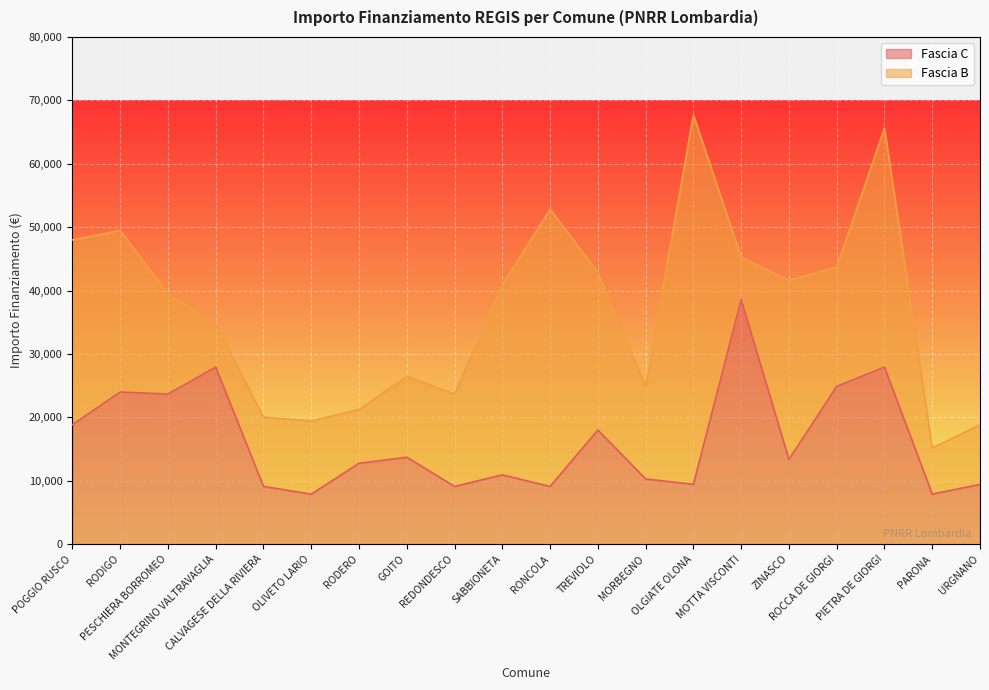

Count the number of categories in the chart.

20